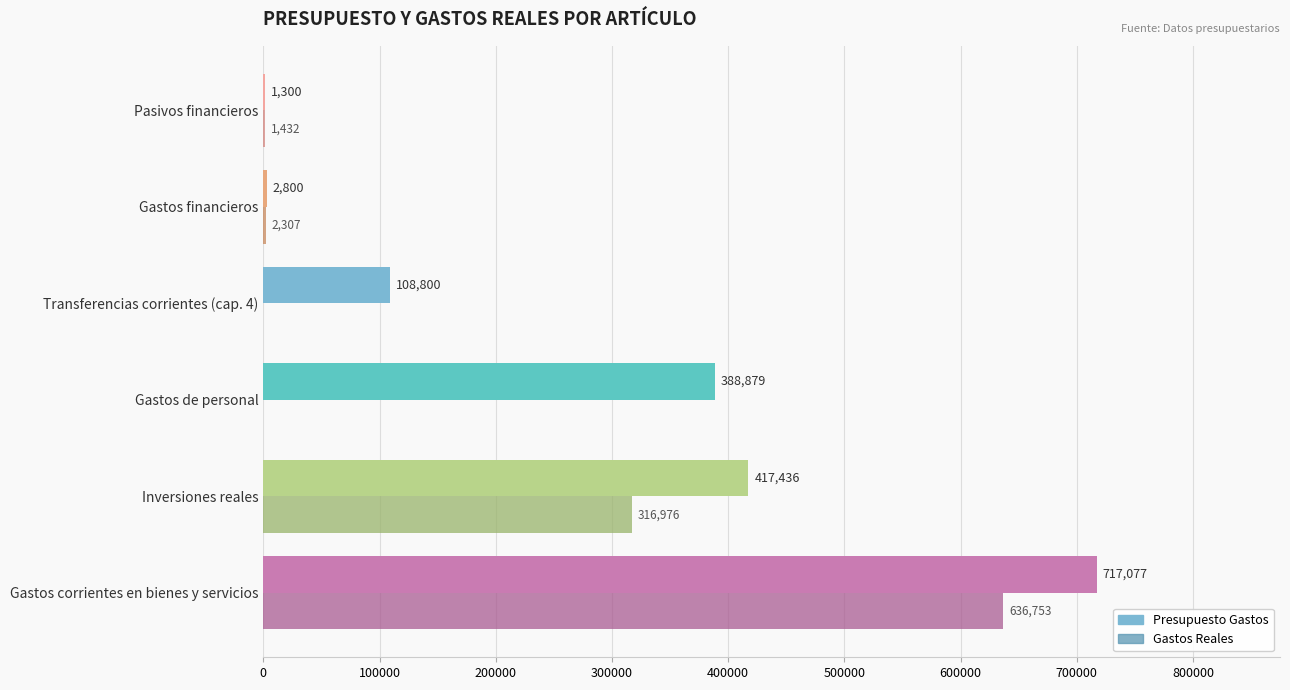

What is the approximate value of Presupuesto Gastos at Gastos de personal?

388879.0